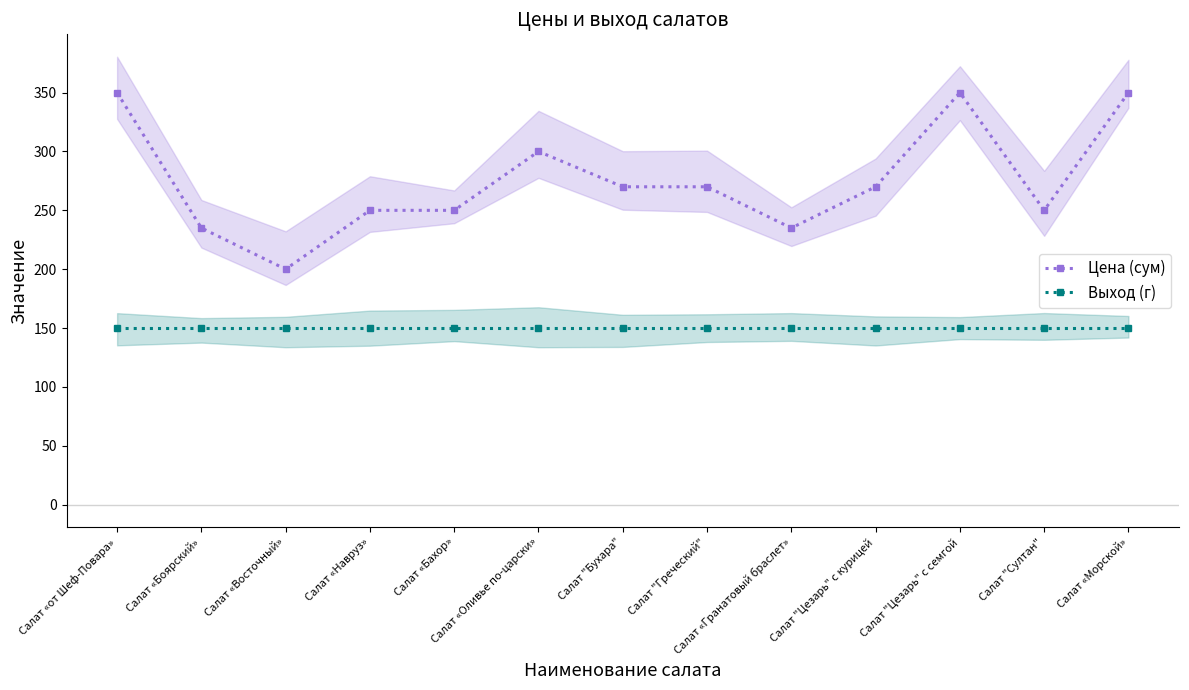

What is the maximum value shown in the chart?

350